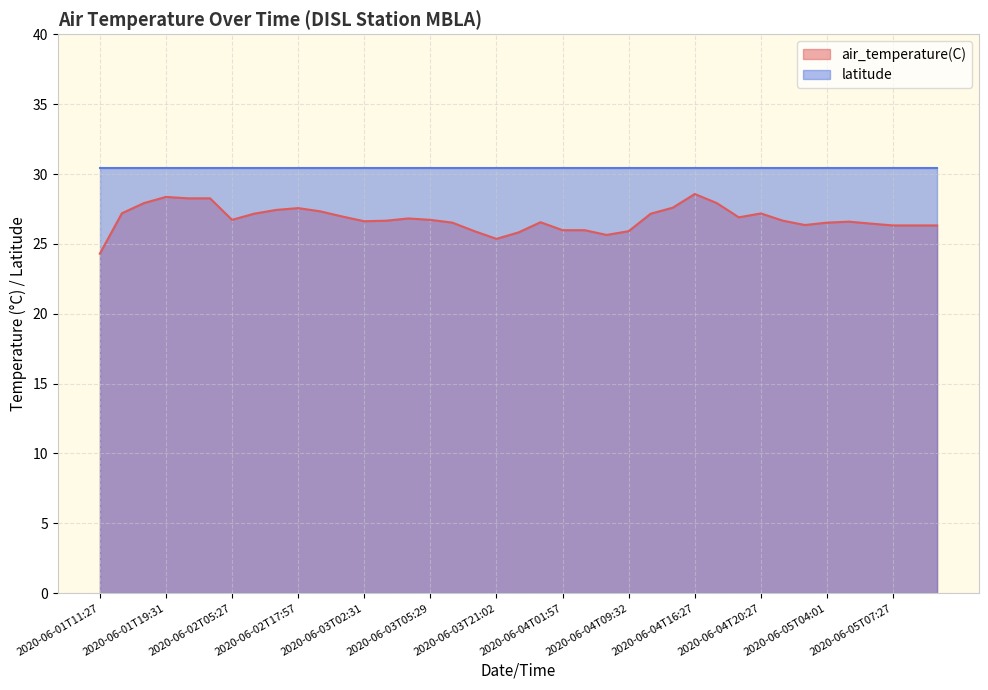

What is the difference between the maximum and second lowest values?

3.2